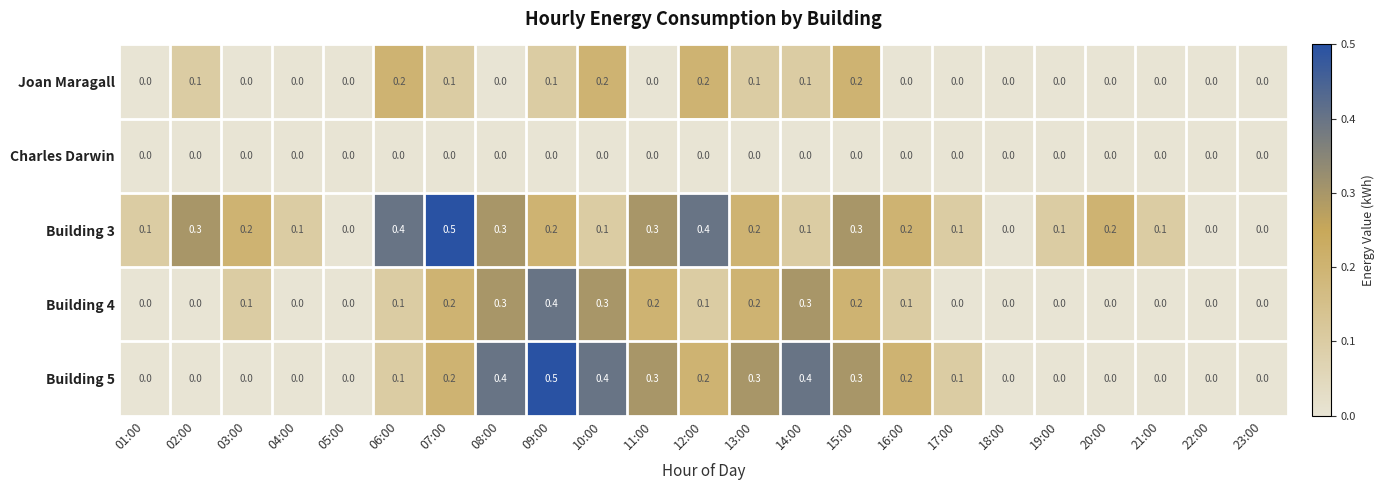

Is it true that Charles Darwin equals 0.0 at 21:00?

True